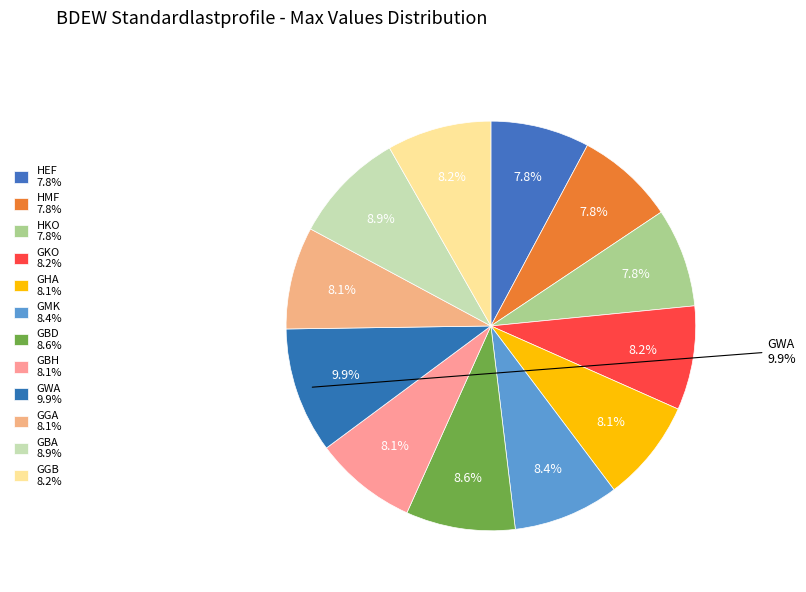

True or false: HKO accounts for 8% of the total.

True